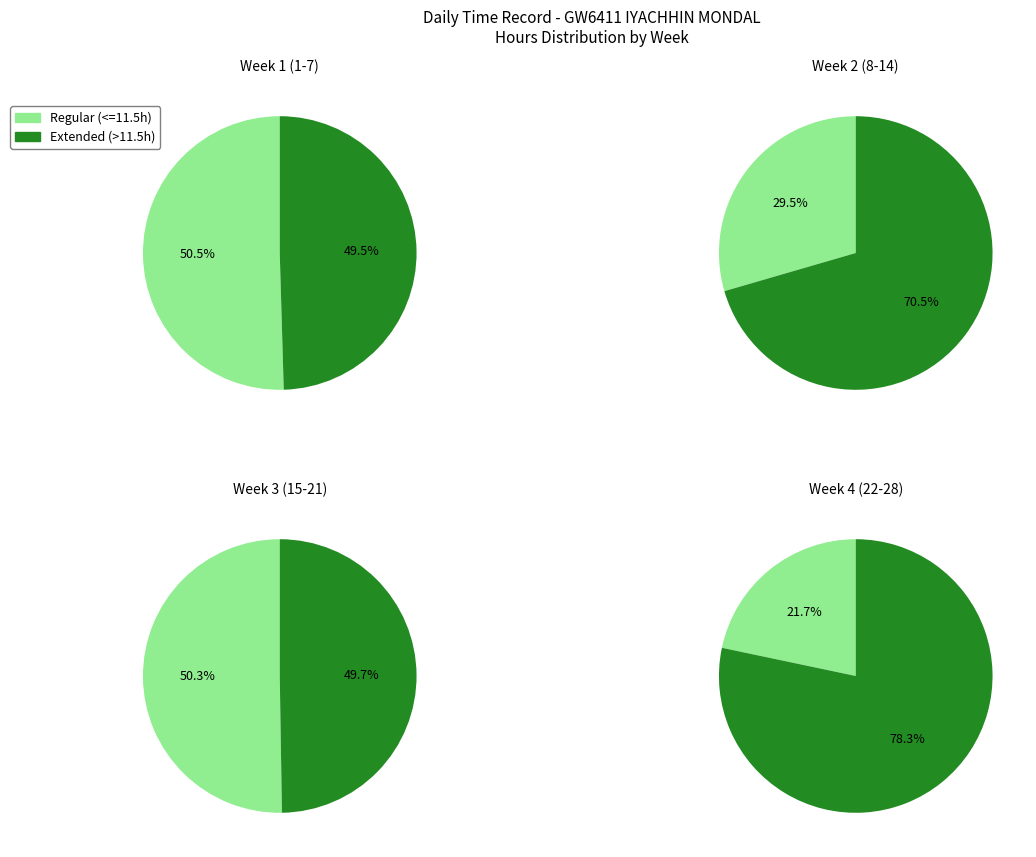

How much of the chart is everything except 1?

96.1%